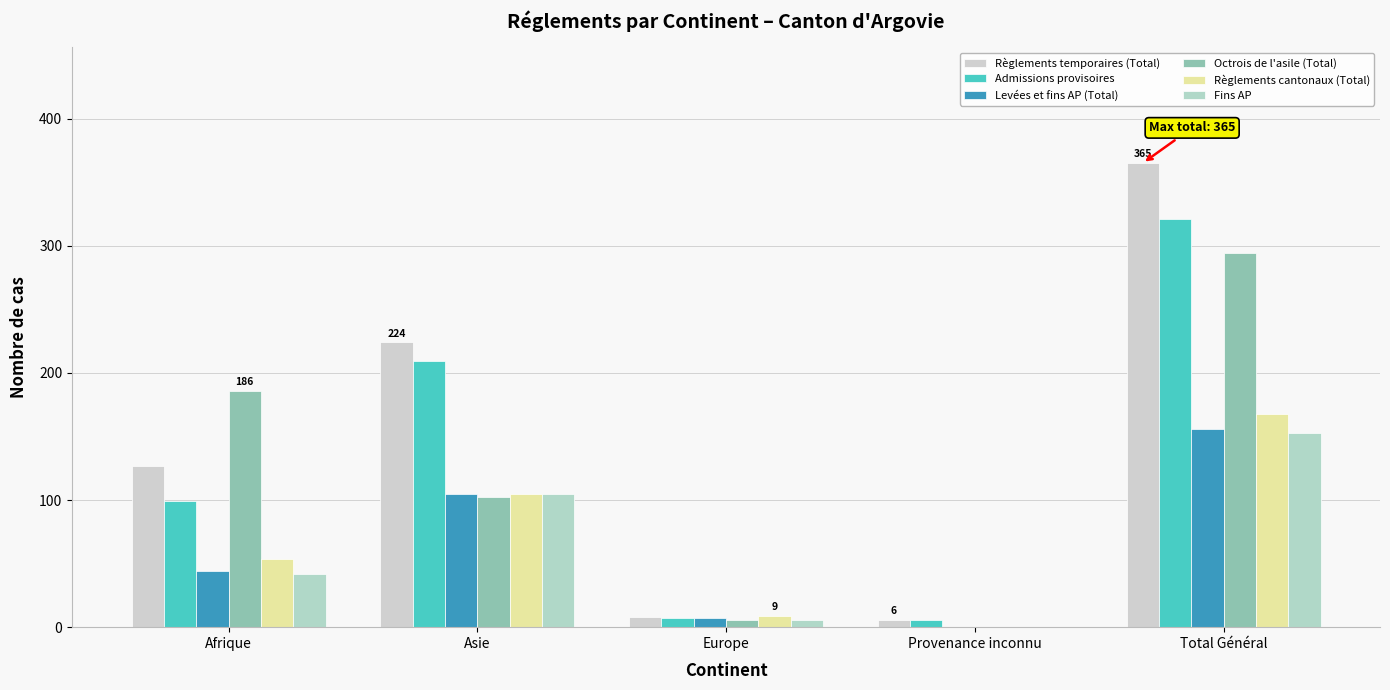

At which category does the chart reach its peak across all series?

Total Général